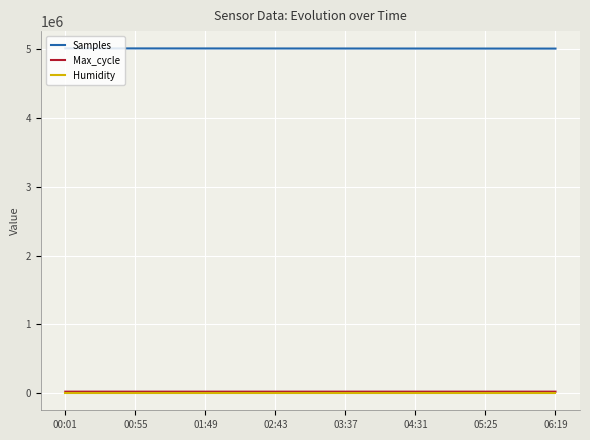

Which series has the largest total across all categories?

Samples